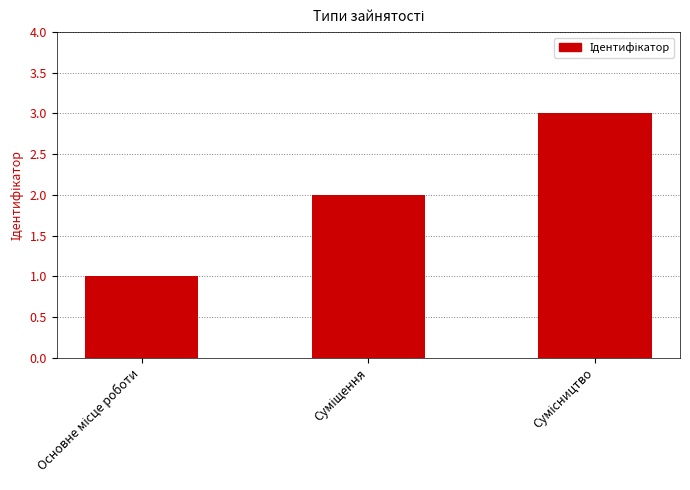

What is the maximum value shown in the chart?

3